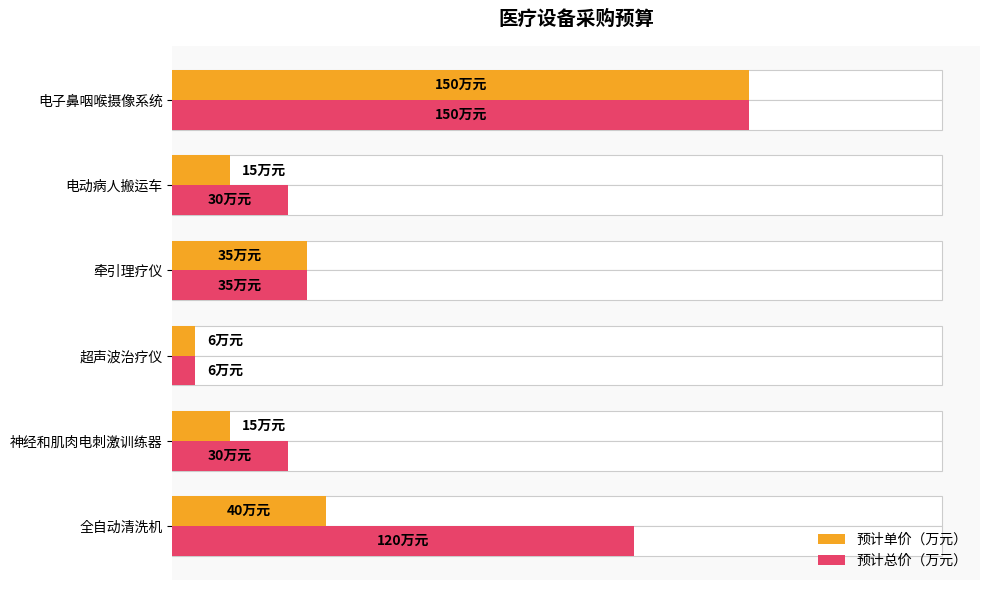

What is the difference between the second highest and minimum values in the 预计单价（万元） series?

34